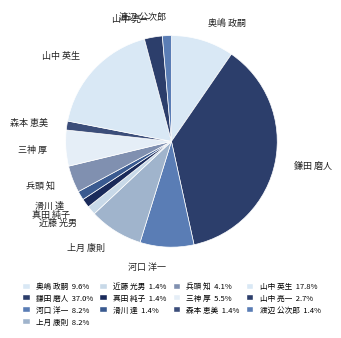

Is there a majority slice in this chart?

No